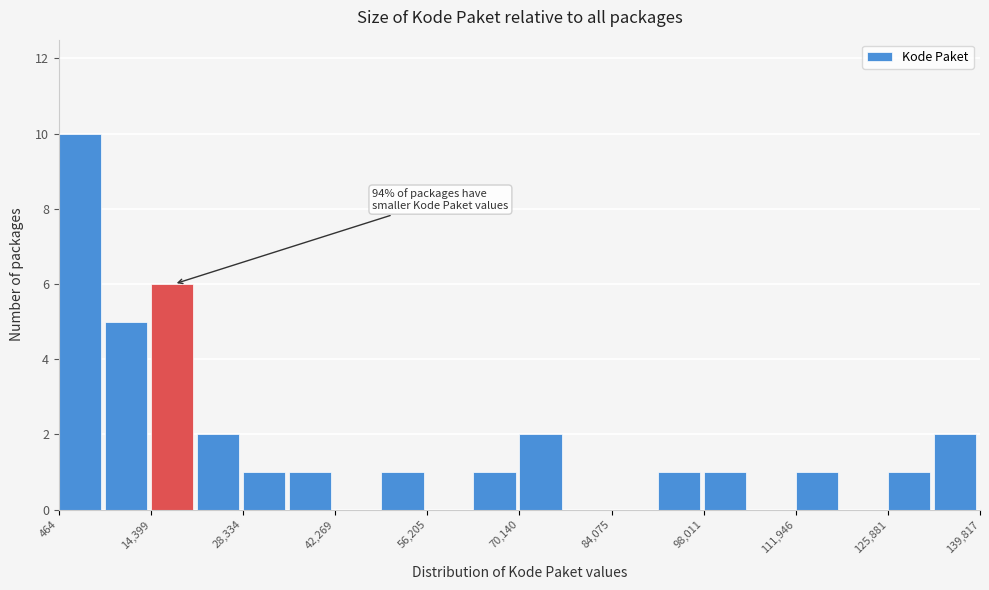

Read against the x-axis, roughly where is the centre of the tallest bar?

4000